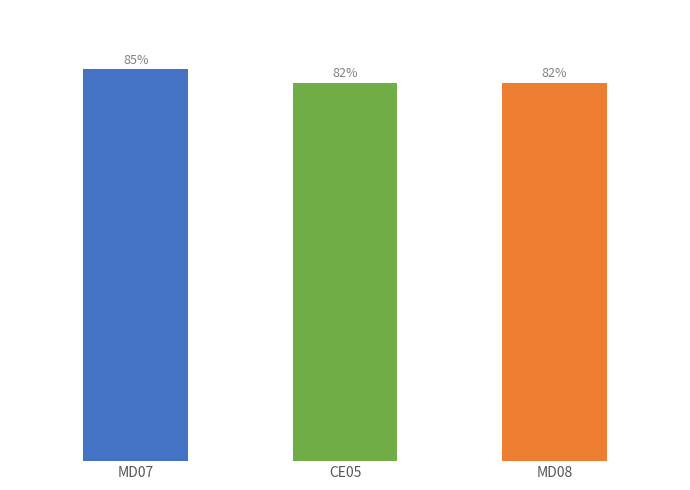

Which has a higher value, MD07 or MD08?

MD07